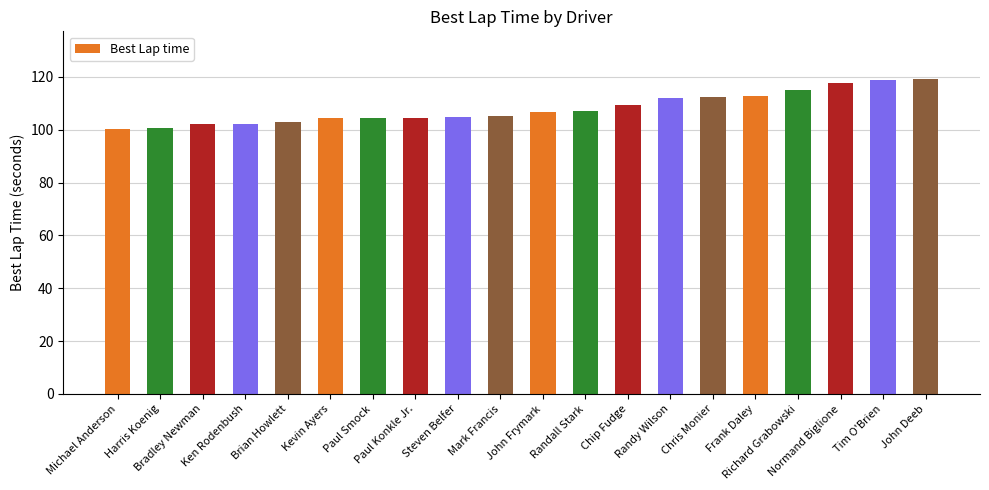

What is the maximum value shown in the chart?

119.3